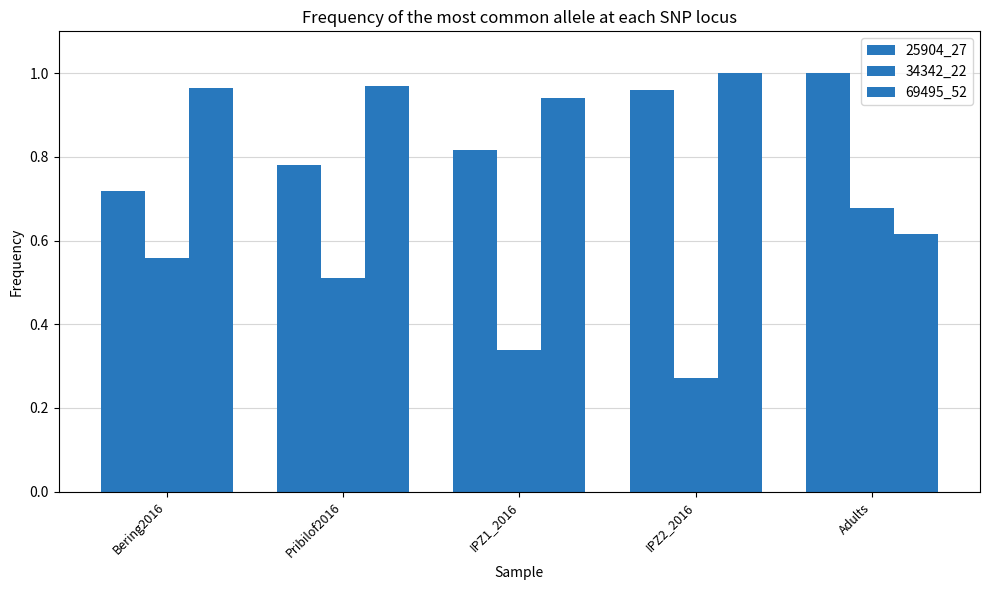

How many data points does each series have?

5